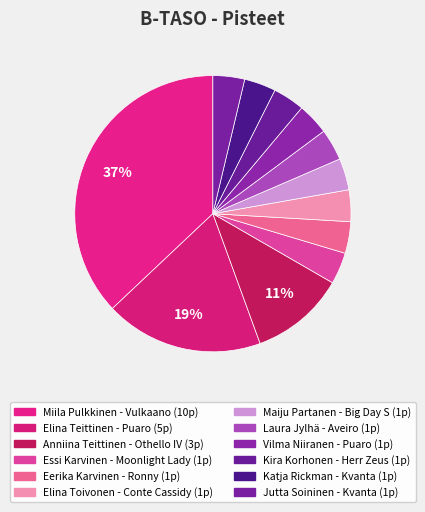

To the nearest percent, what is the combined percentage of Elina Teittinen - Puaro and Miila Pulkkinen - Vulkaano?

56%